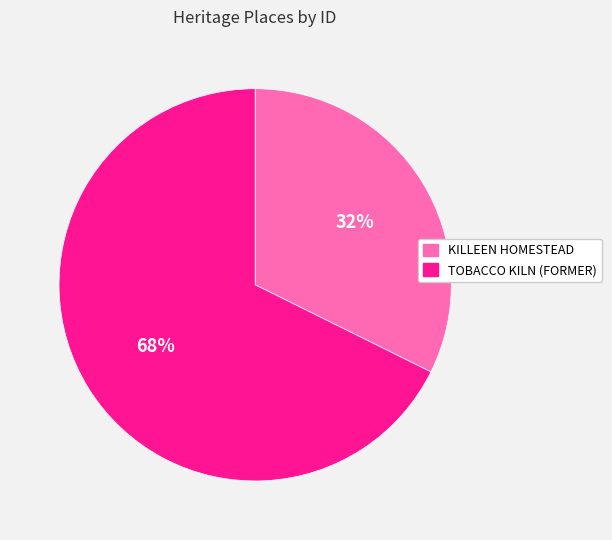

Is it true that KILLEEN HOMESTEAD is 32% of the pie?

True